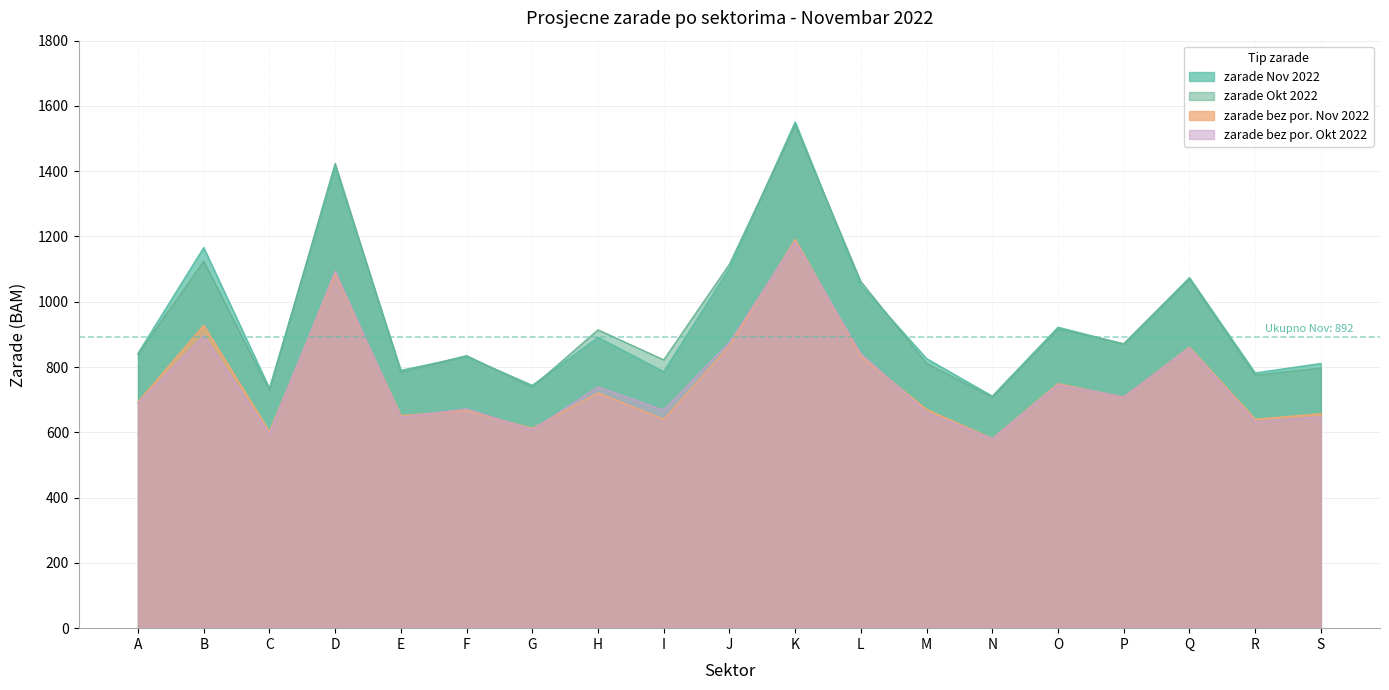

Which series ends up on top after the final intersection of zarade bez por. Nov 2022 and zarade bez por. Okt 2022?

zarade bez por. Nov 2022